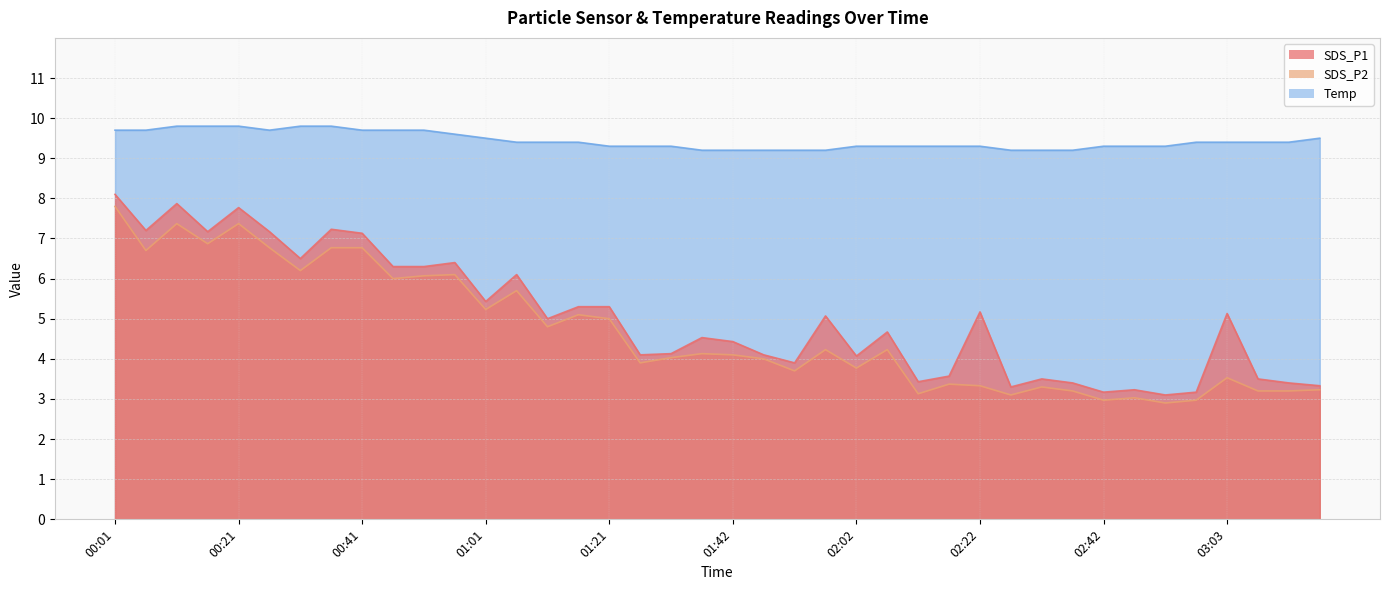

Which series has the widest spread of values?

SDS_P1